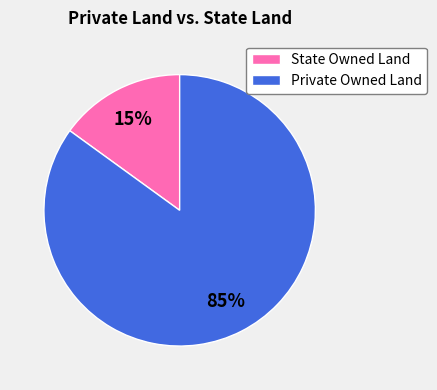

Does any single category account for the majority?

Yes